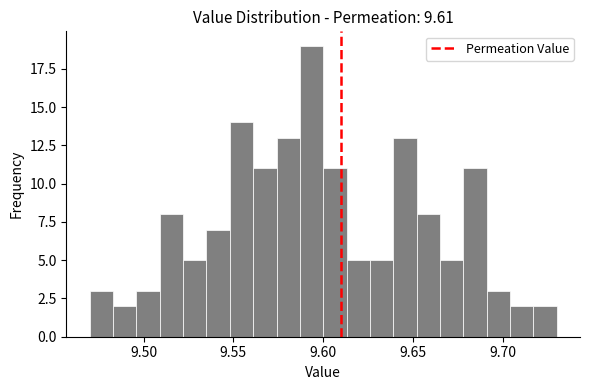

Around what value on the x-axis is the tallest bar? Give the approximate position of its centre, as read against the axis.

9.595